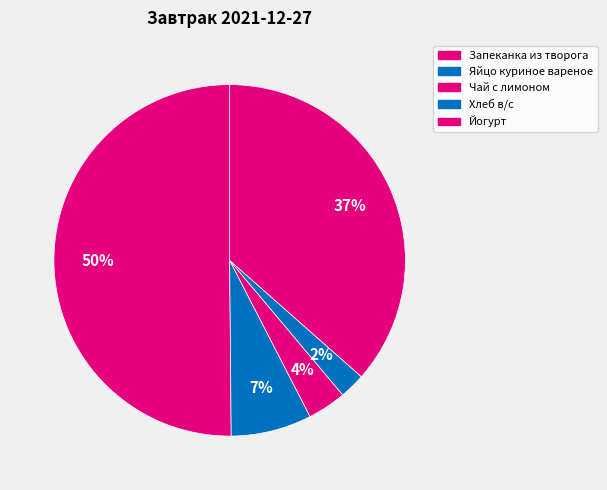

How many slices are in this pie chart?

5